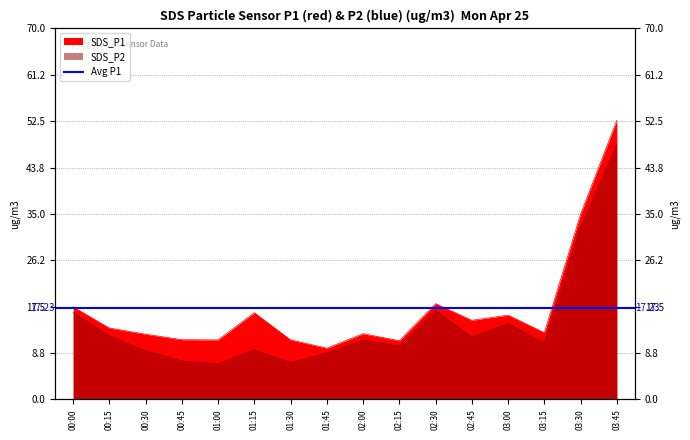

At 00:30, list the series in order from smallest to largest.

SDS_P2, SDS_P1